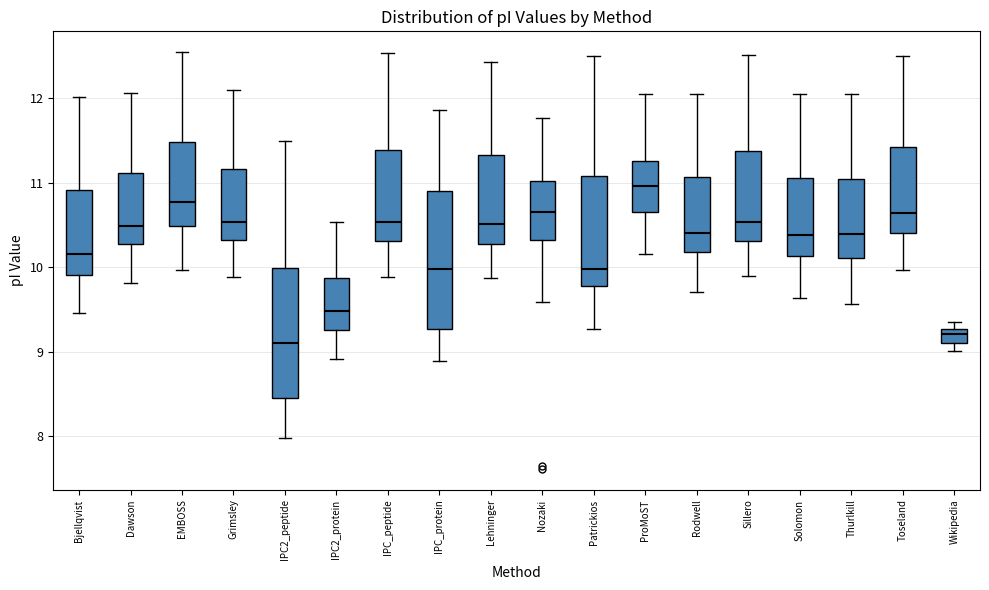

Reading left to right, transcribe this box plot: for each box, give where its median line is, the range the box spans, and where its two whiskers end, as read against the y-axis. The values are not printed on the chart, so give them approximately, as read against the axis.

Bjellqvist: median 10.2, box 9.9 to 10.9, whiskers 9.5 to 12.0
Dawson: median 10.5, box 10.3 to 11.1, whiskers 9.8 to 12.1
EMBOSS: median 10.8, box 10.5 to 11.5, whiskers 10.0 to 12.5
Grimsley: median 10.5, box 10.3 to 11.2, whiskers 9.9 to 12.1
IPC2_peptide: median 9.1, box 8.5 to 10.0, whiskers 8.0 to 11.5
IPC2_protein: median 9.5, box 9.3 to 9.9, whiskers 8.9 to 10.5
IPC_peptide: median 10.5, box 10.3 to 11.4, whiskers 9.9 to 12.5
IPC_protein: median 10.0, box 9.3 to 10.9, whiskers 8.9 to 11.9
Lehninger: median 10.5, box 10.3 to 11.3, whiskers 9.9 to 12.4
Nozaki: median 10.7, box 10.3 to 11.0, whiskers 9.6 to 11.8
Patrickios: median 10.0, box 9.8 to 11.1, whiskers 9.3 to 12.5
ProMoST: median 11.0, box 10.7 to 11.3, whiskers 10.2 to 12.0
Rodwell: median 10.4, box 10.2 to 11.1, whiskers 9.7 to 12.0
Sillero: median 10.5, box 10.3 to 11.4, whiskers 9.9 to 12.5
Solomon: median 10.4, box 10.1 to 11.1, whiskers 9.6 to 12.0
Thurlkill: median 10.4, box 10.1 to 11.0, whiskers 9.6 to 12.0
Toseland: median 10.6, box 10.4 to 11.4, whiskers 10.0 to 12.5
Wikipedia: median 9.2, box 9.1 to 9.3, whiskers 9.0 to 9.4